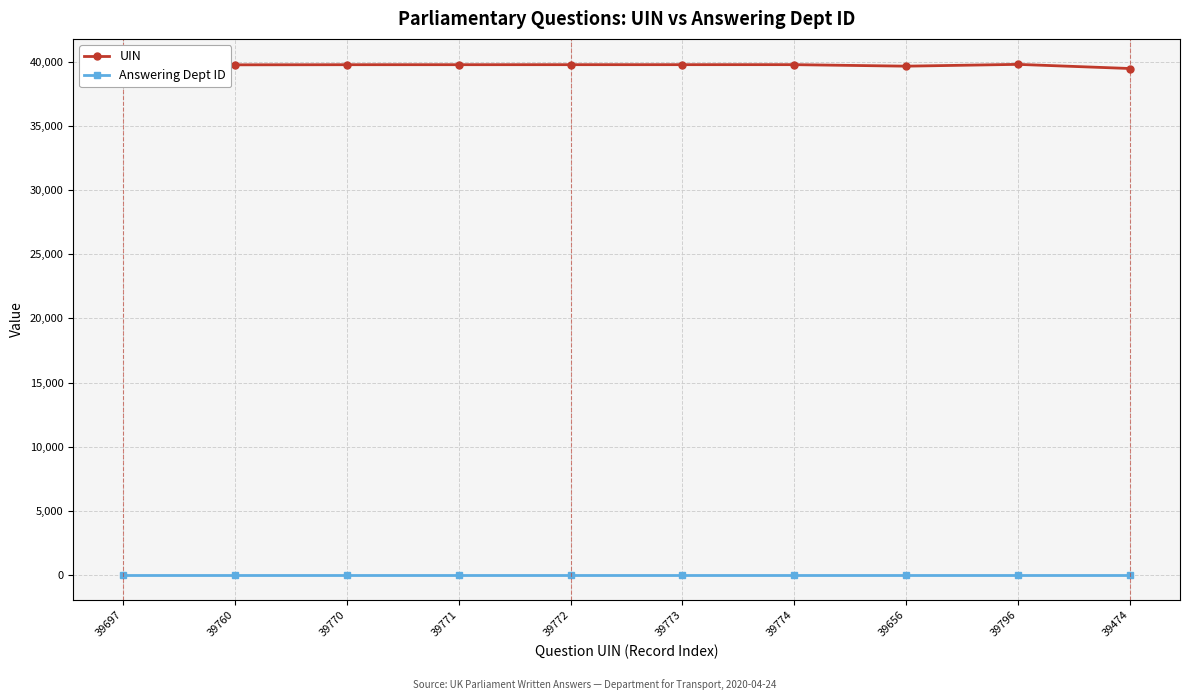

Which series has the largest range (max minus min)?

UIN